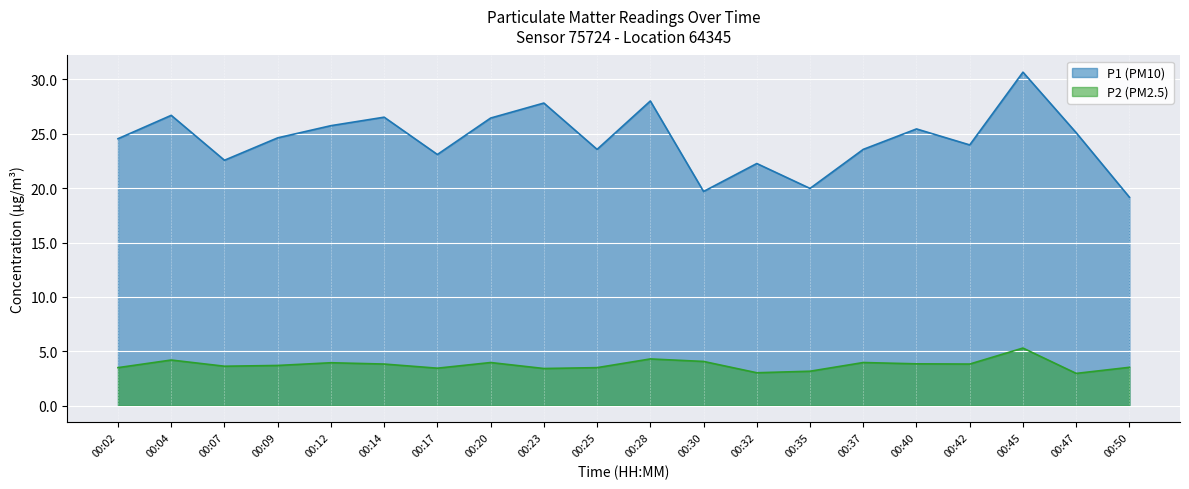

How many values in the P1 series exceed 24?

11